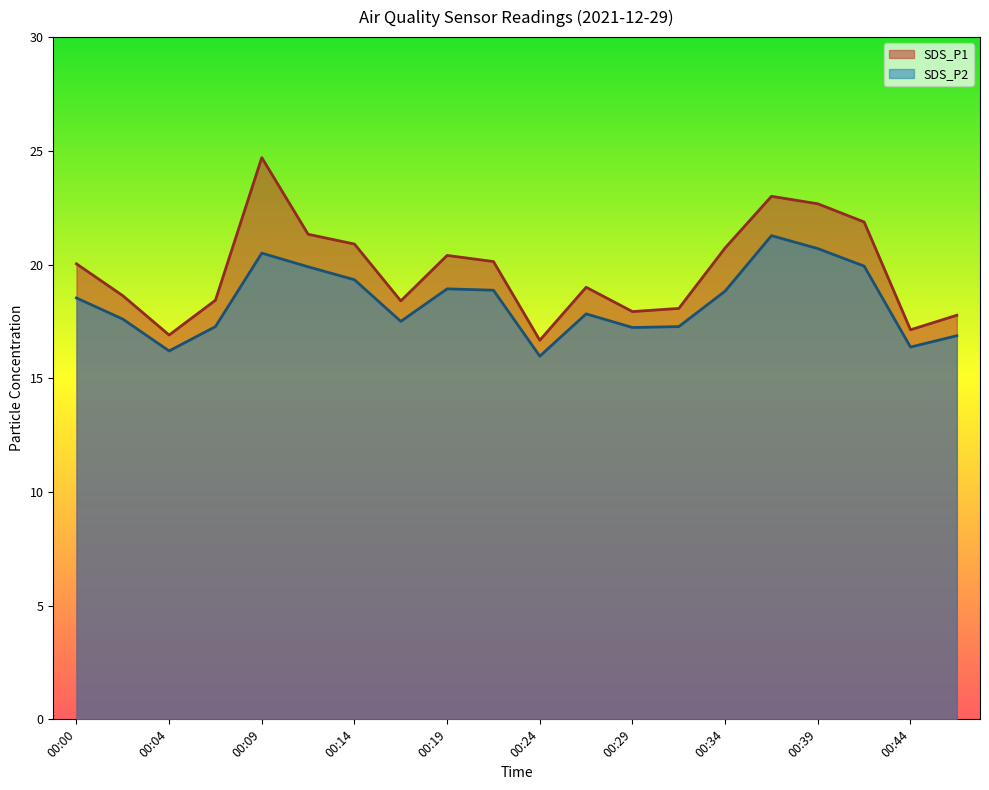

Which label corresponds to the largest value in the chart?

00:09